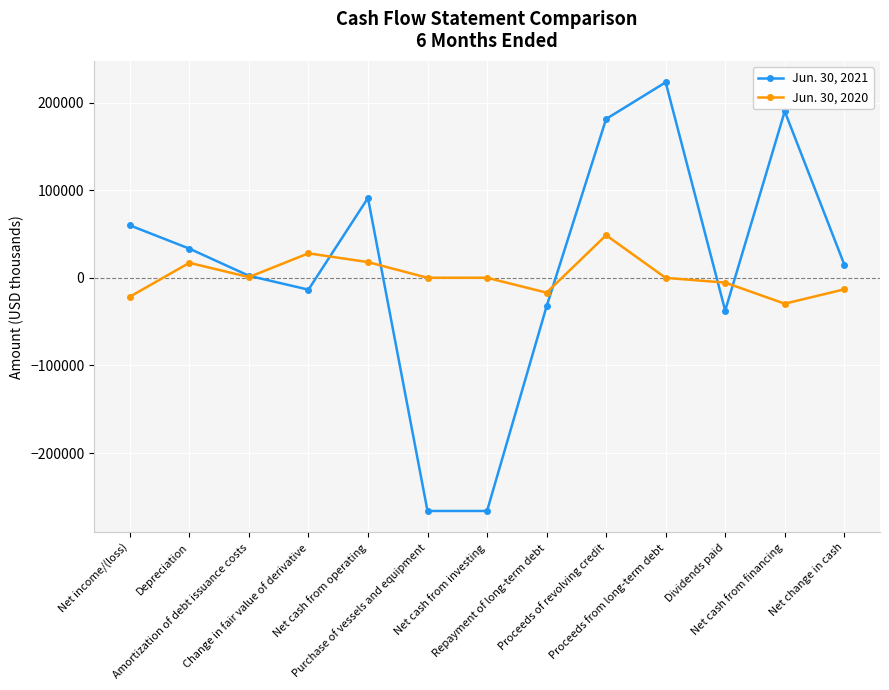

What is the minimum value shown in the chart?

-266175